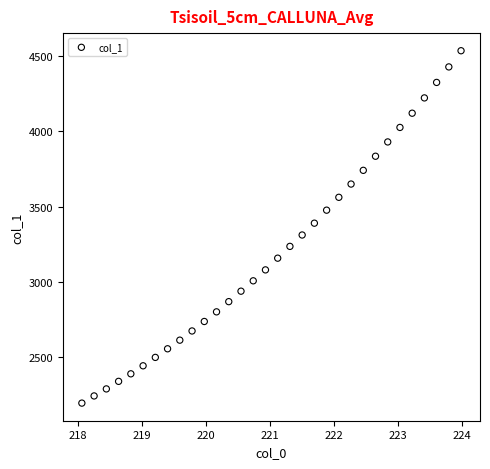

What is the range of Y values (max minus min)?

2343.5